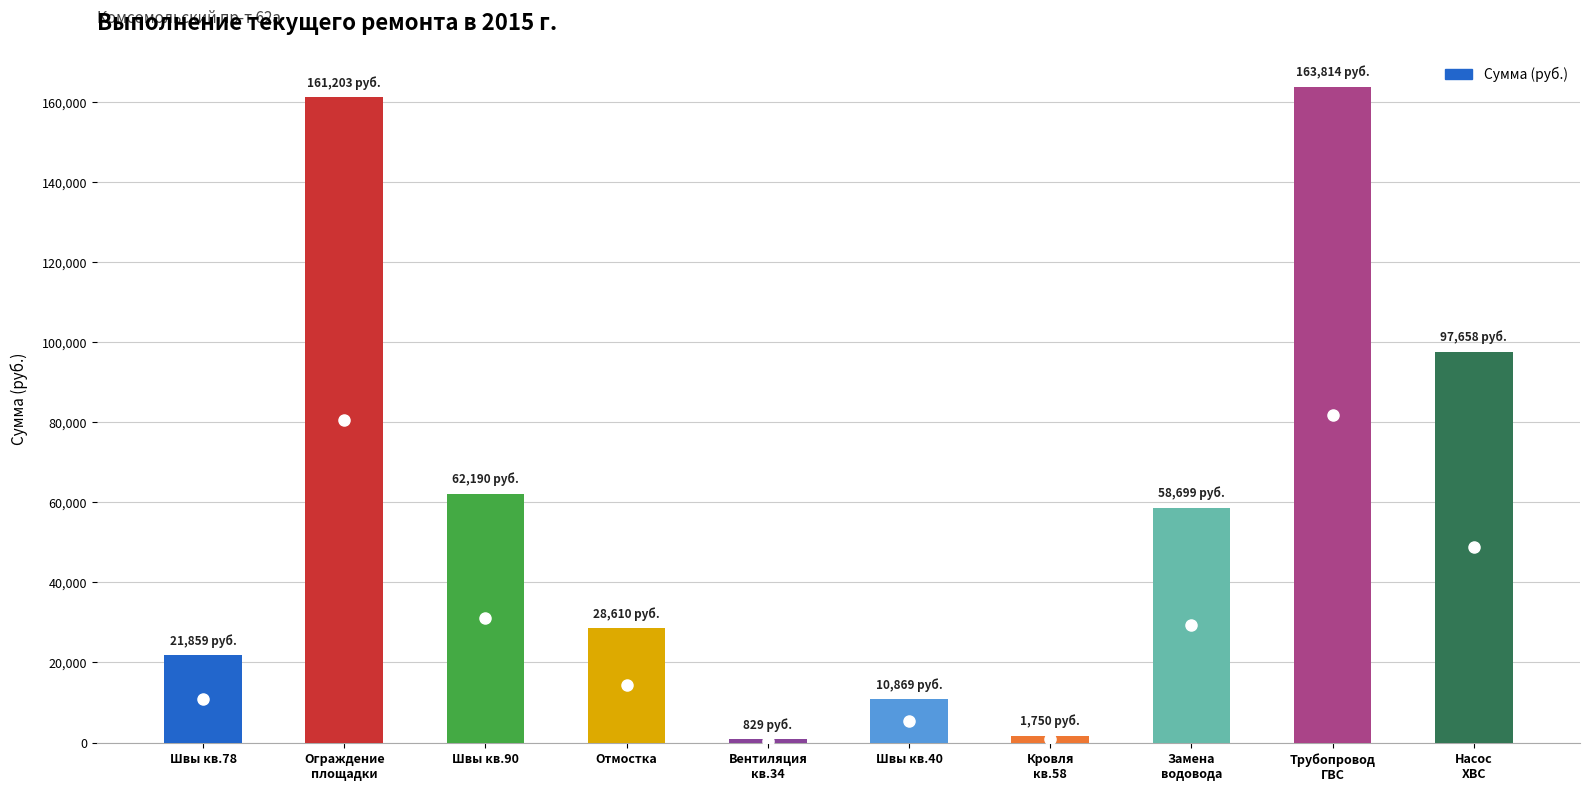

What is the difference between the second highest and second lowest values?

159452.8